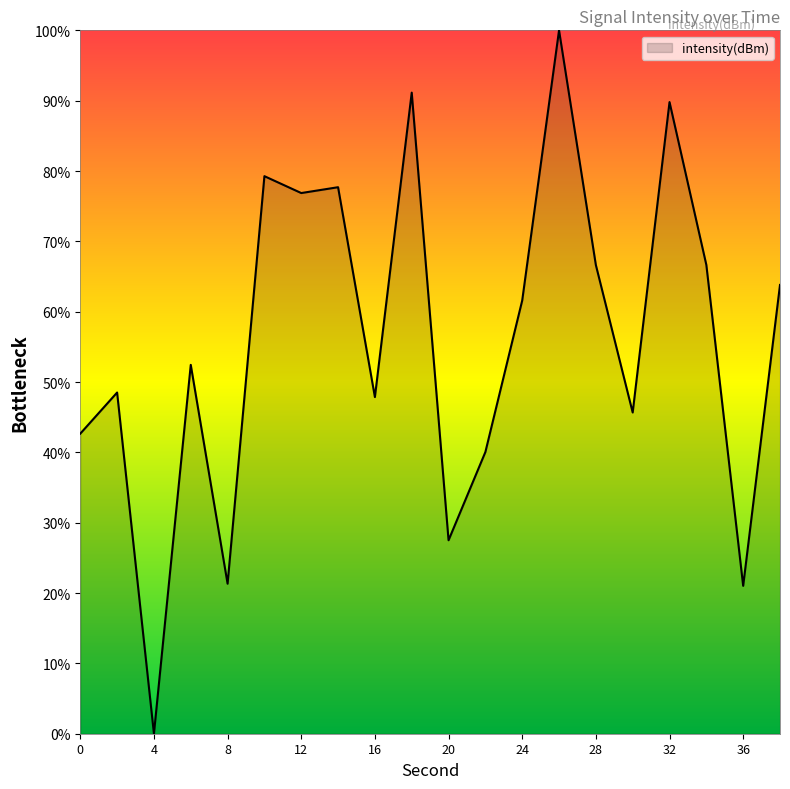

What is the greatest value displayed?

100.0